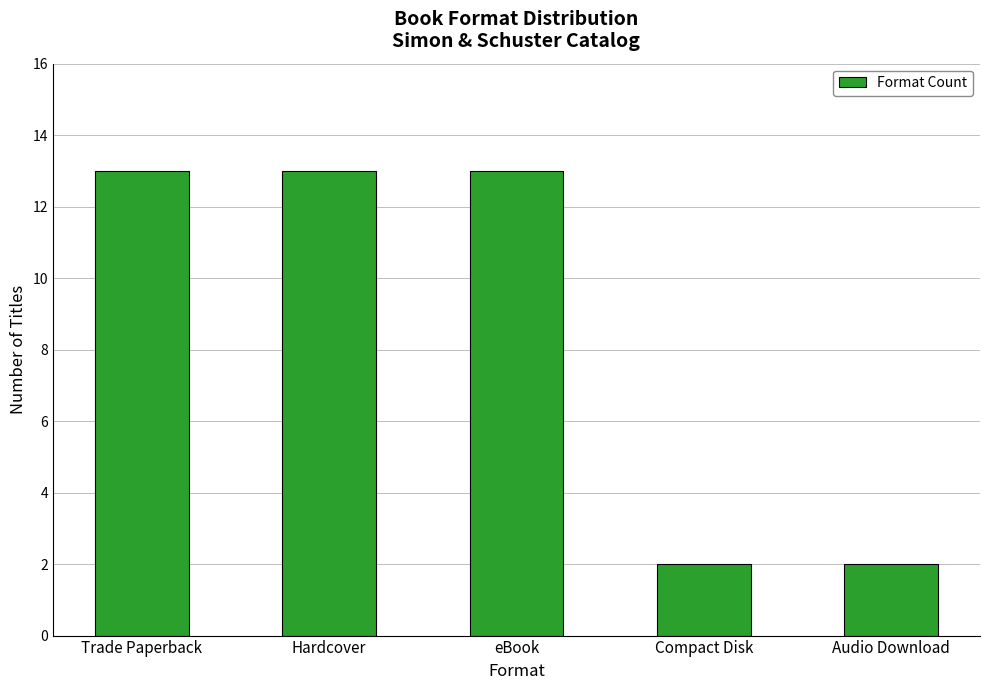

Reading left to right, what are all the values shown in this chart?

Trade Paperback=13	Hardcover=13	eBook=13	Compact Disk=2	Audio Download=2